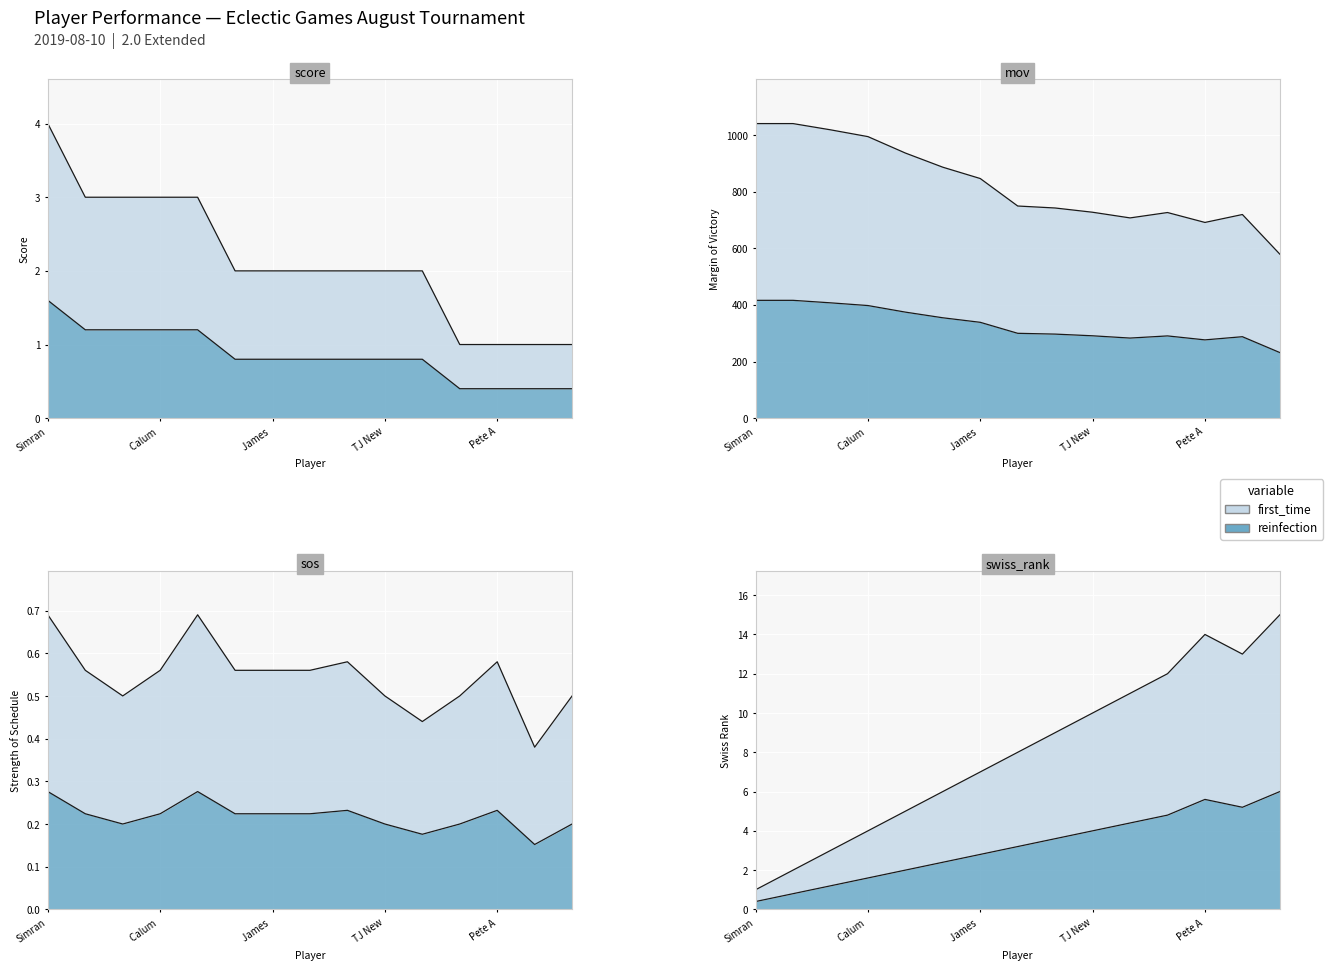

What is the label of the 15th point from the right?

Simran